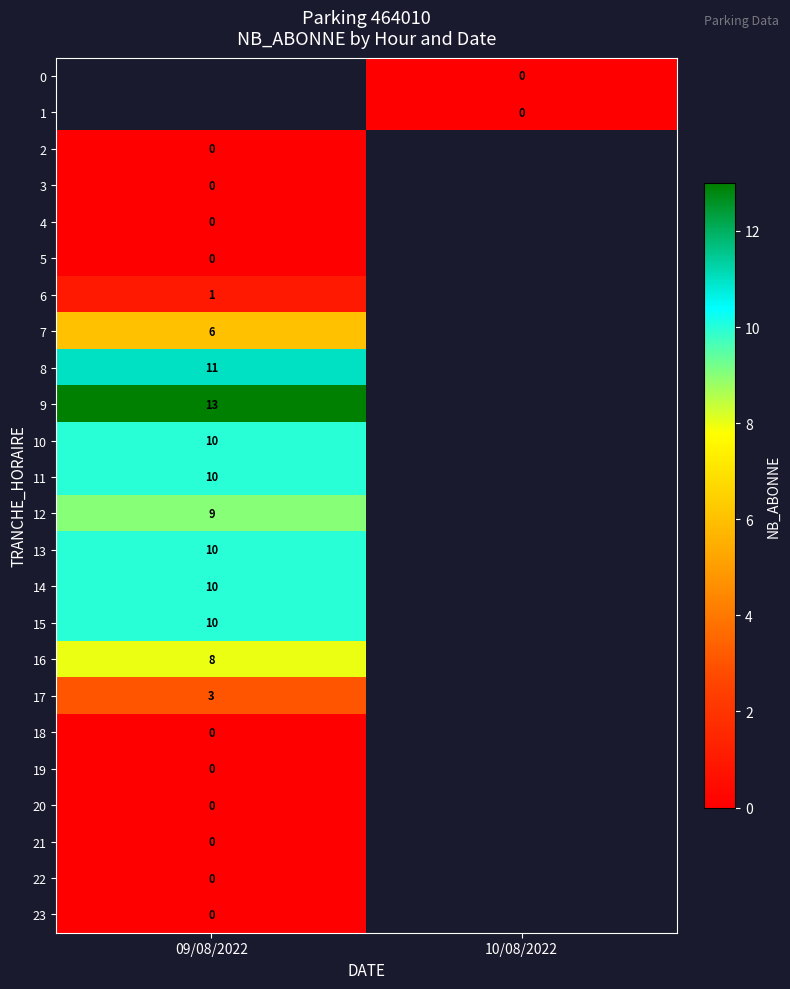

The value of 7 at 09/08/2022 is 9. True or false?

False